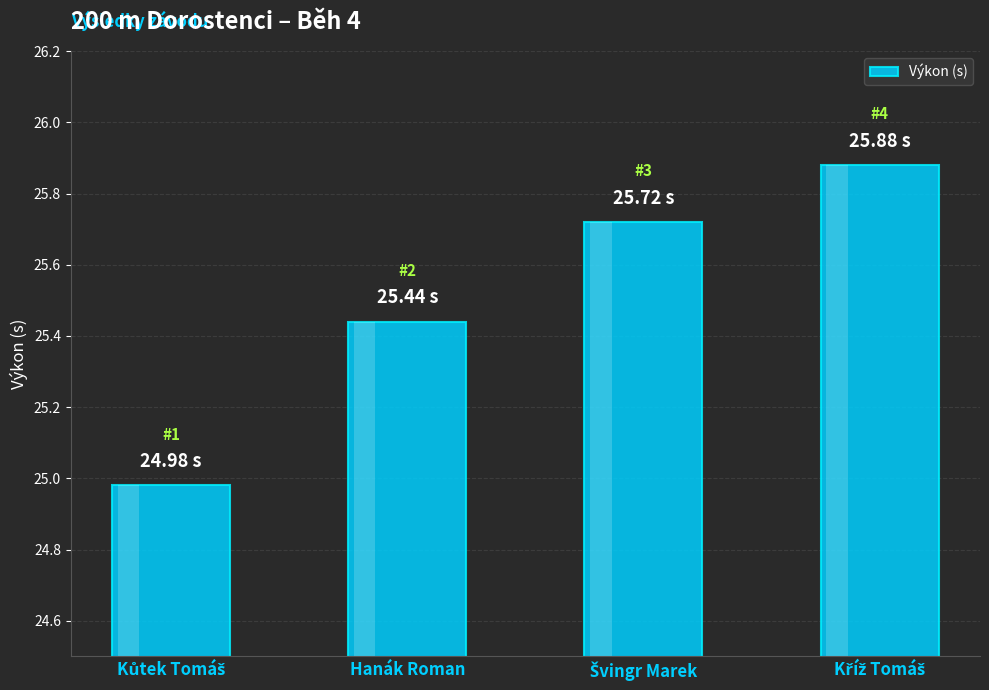

What is the difference between the second highest and minimum values?

0.7